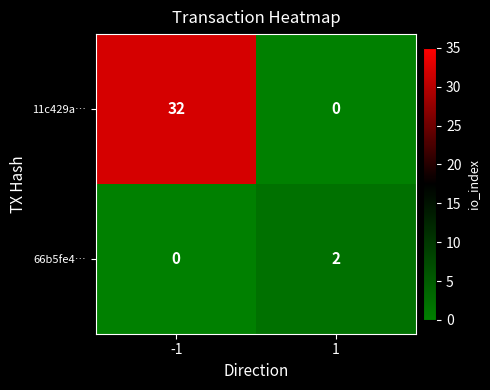

How many series are shown in this chart?

2